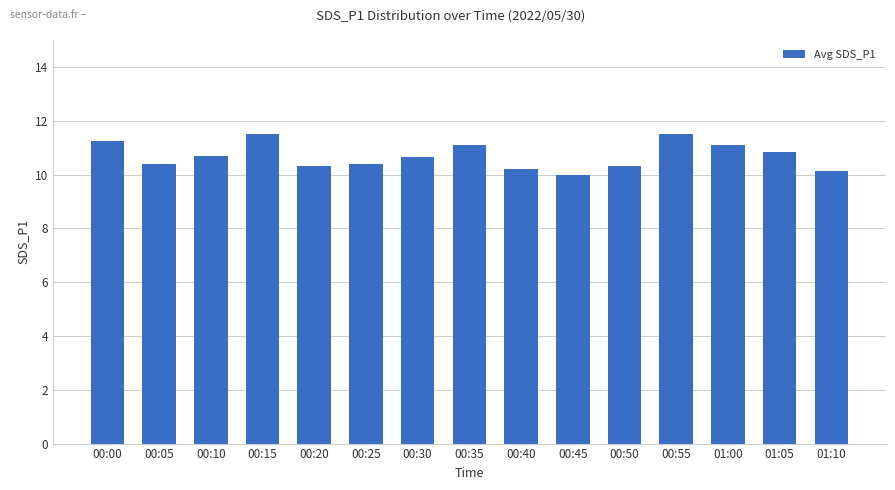

Reading left to right, what are all the values shown in this chart?

11.2	10.4	10.7	11.5	10.3	10.4	10.7	11.1	10.2	10.0	10.3	11.5	11.1	10.8	10.1